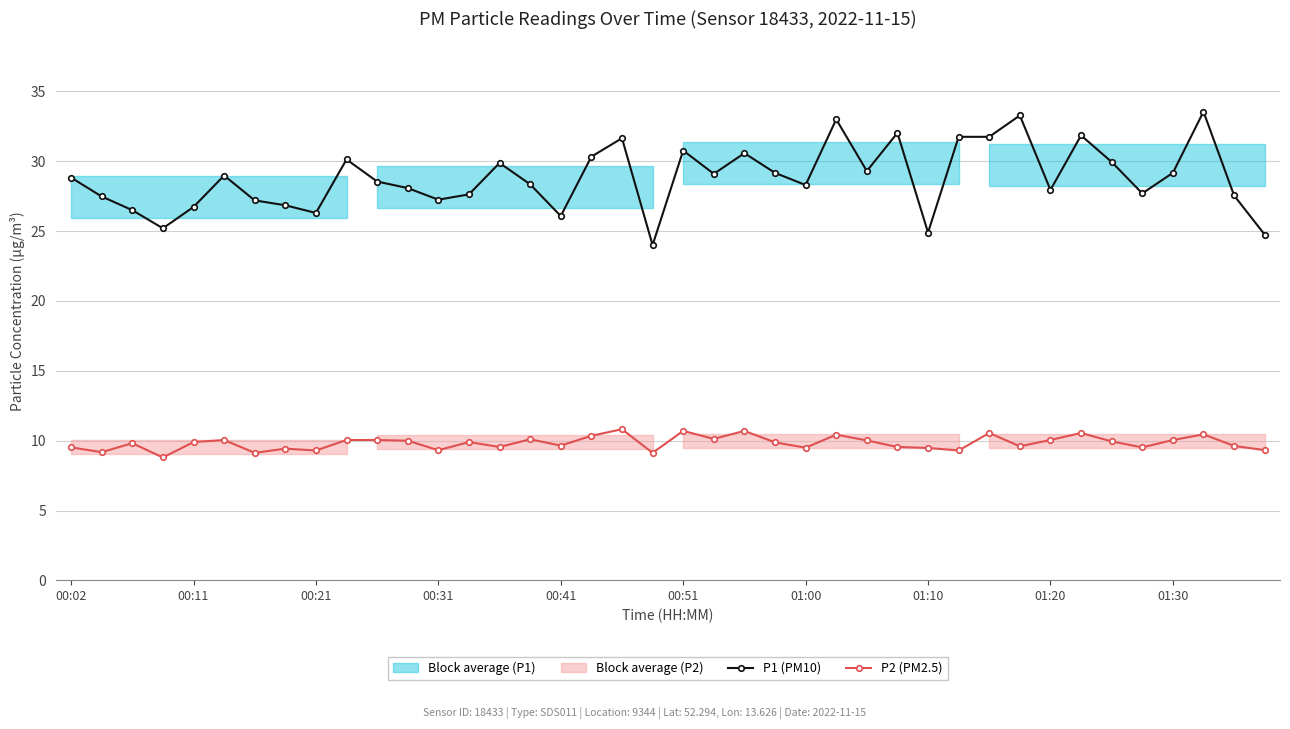

True or false: P2 (PM2.5) has more than 1 interior local peaks.

True